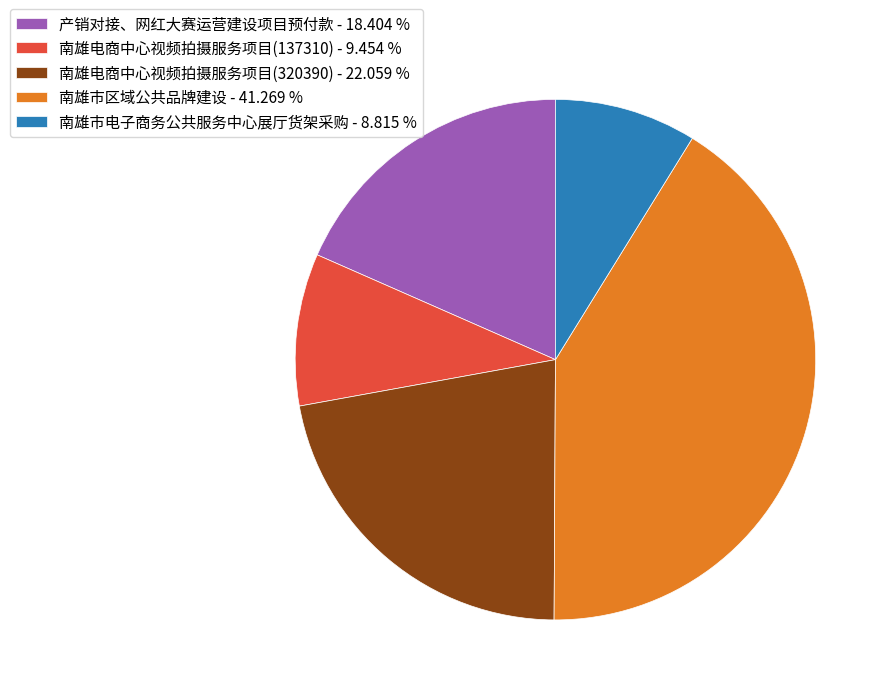

Combined, do 南雄电商中心视频拍摄服务项目(320390) - 22.059 % and 南雄市区域公共品牌建设 - 41.269 % account for over 50%?

Yes